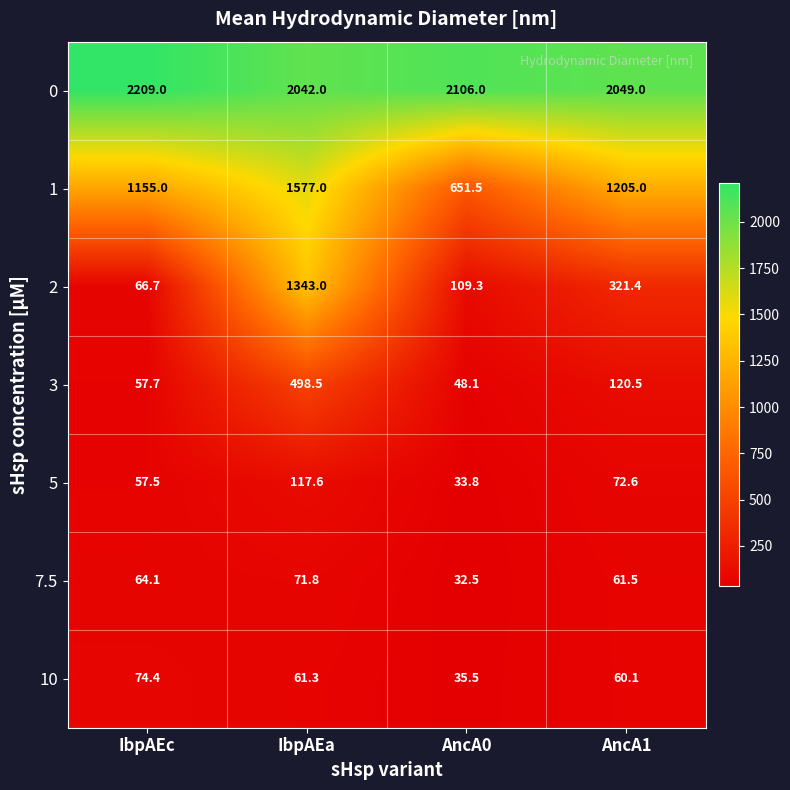

Reading left to right, extract all data points from this chart.

0: IbpAEc=2209.0	IbpAEa=2042.0	AncA0=2106.0	AncA1=2049.0
1: IbpAEc=1155.0	IbpAEa=1577.0	AncA0=651.5	AncA1=1205.0
2: IbpAEc=66.7	IbpAEa=1343.0	AncA0=109.3	AncA1=321.4
3: IbpAEc=57.7	IbpAEa=498.5	AncA0=48.1	AncA1=120.5
5: IbpAEc=57.5	IbpAEa=117.6	AncA0=33.8	AncA1=72.6
7.5: IbpAEc=64.1	IbpAEa=71.8	AncA0=32.5	AncA1=61.5
10: IbpAEc=74.4	IbpAEa=61.3	AncA0=35.5	AncA1=60.1